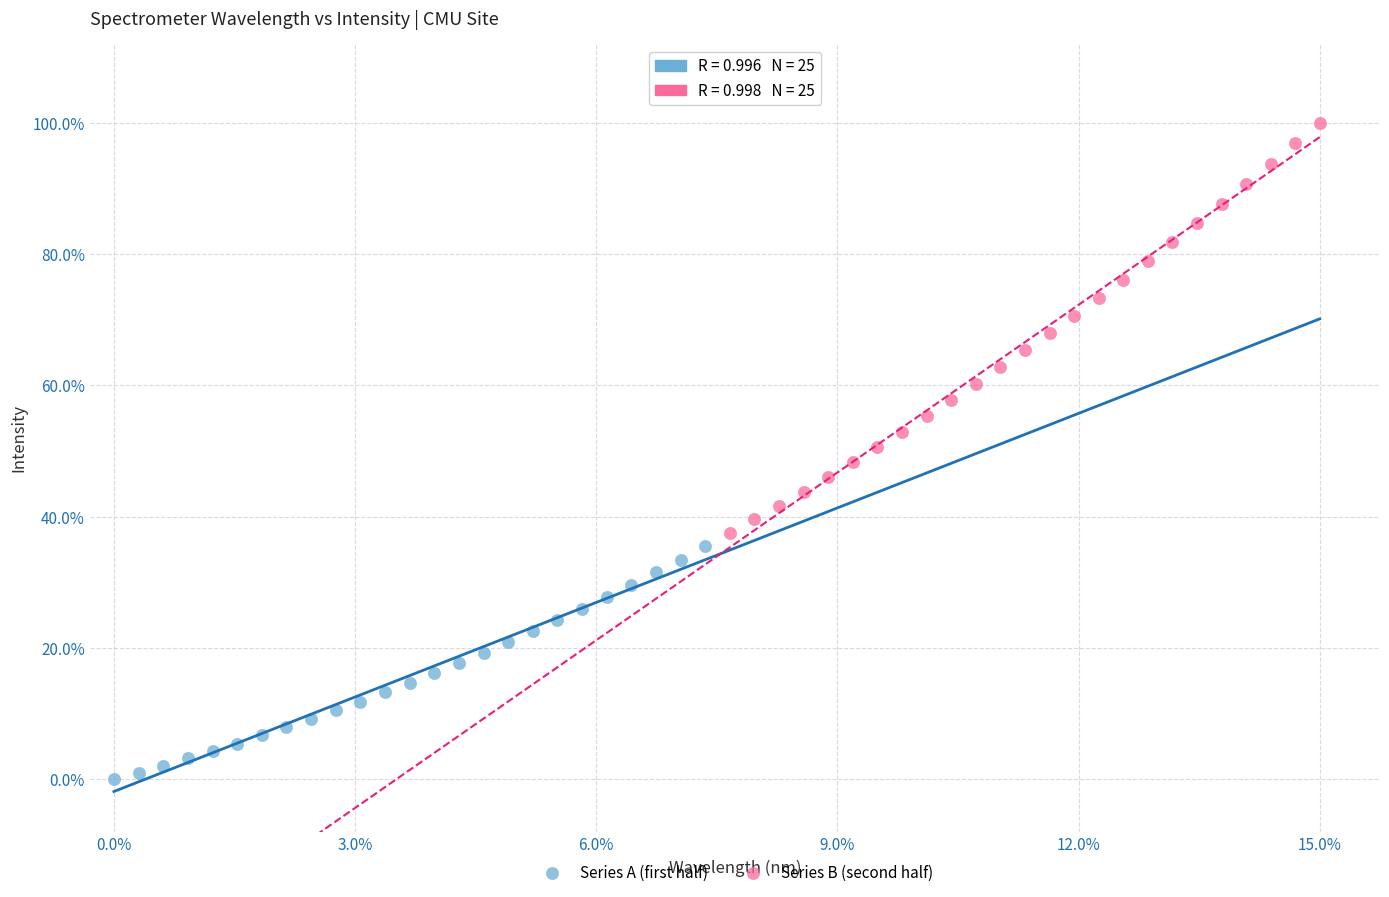

What are all the series names shown in the legend?

Series A (first half), Series B (second half)